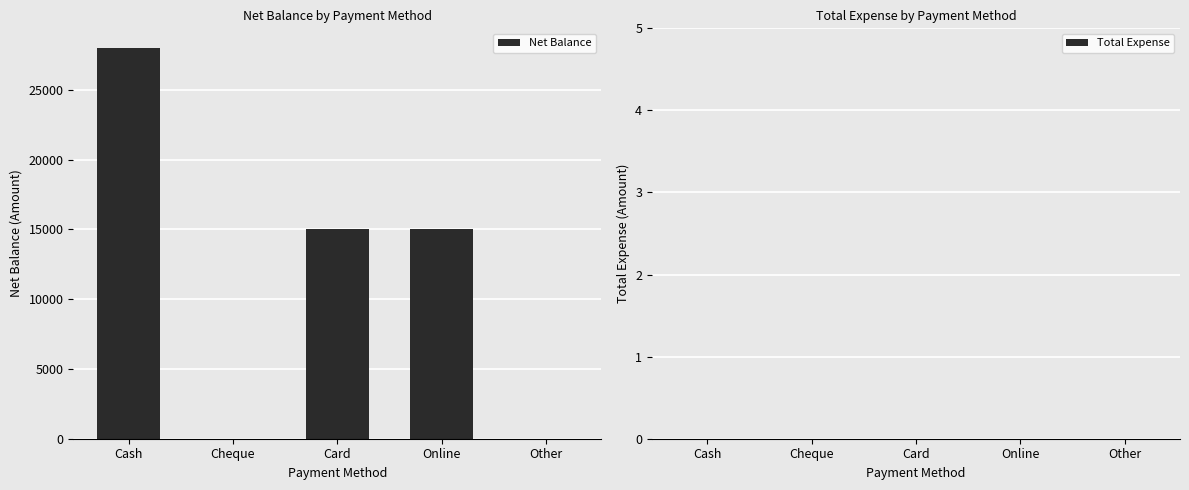

What is the greatest value displayed?

28000